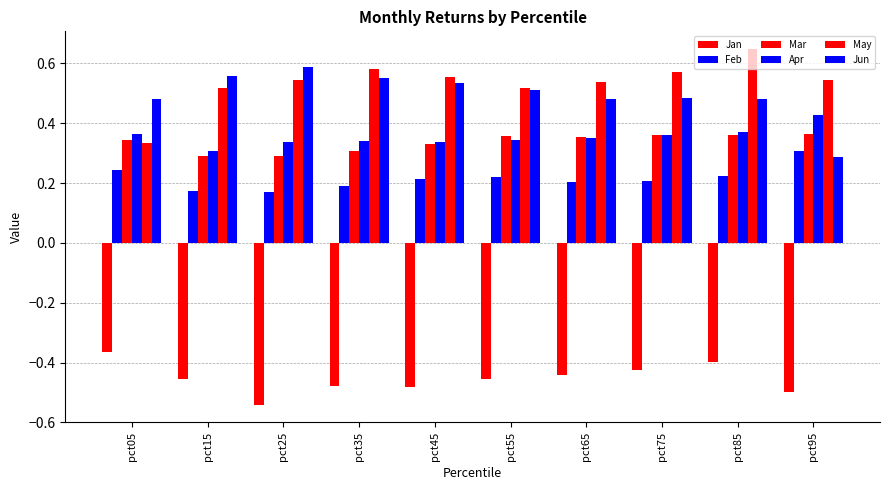

How many series are shown in this chart?

6